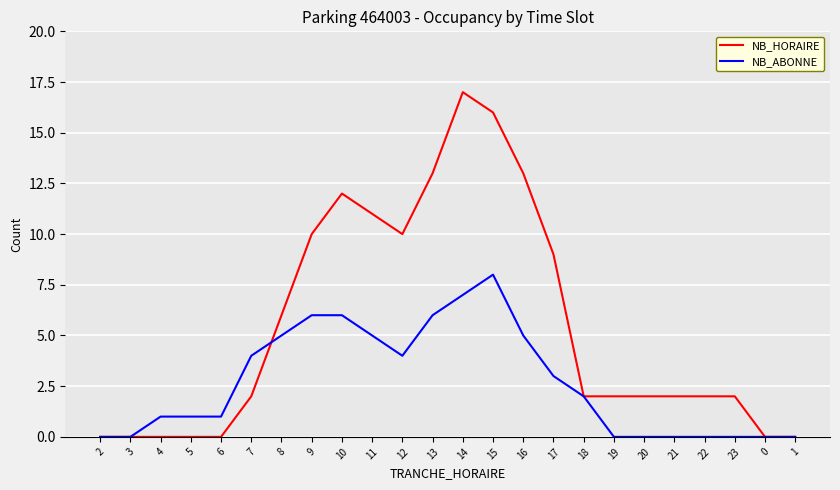

What are all the series names shown in the legend?

NB_HORAIRE, NB_ABONNE